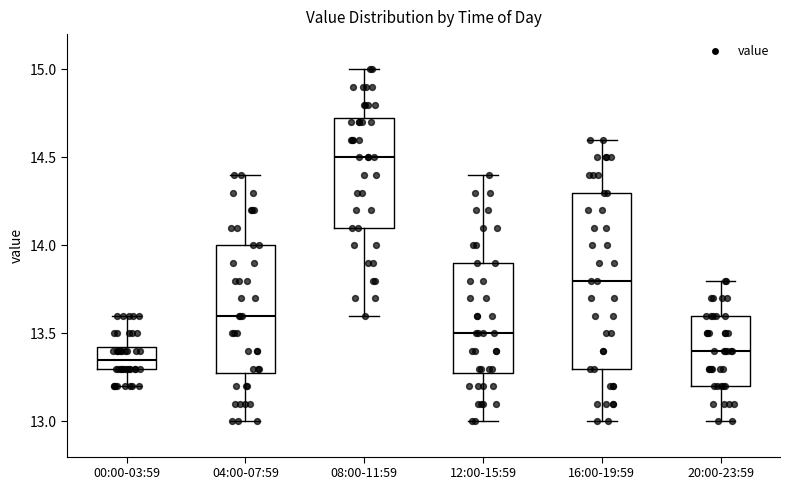

Which box has the highest median line?

08:00-11:59